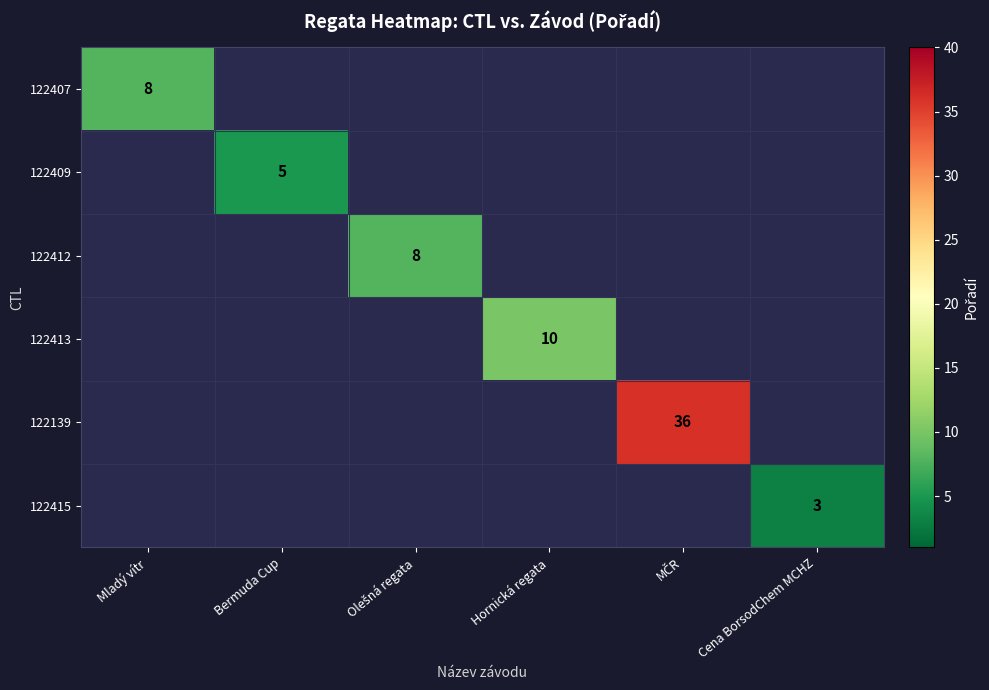

The value of 122415 at Cena BorsodChem MCHZ is 3. True or false?

True